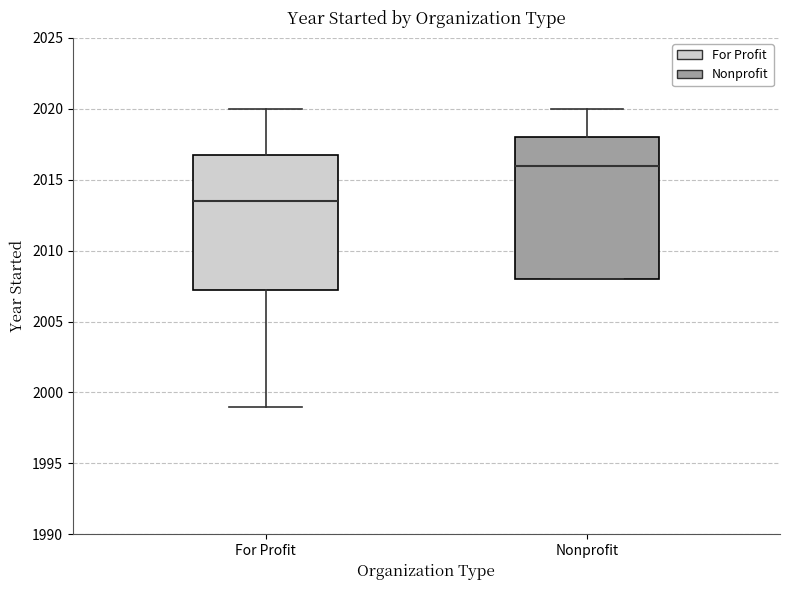

Which box's median line is the highest?

Nonprofit